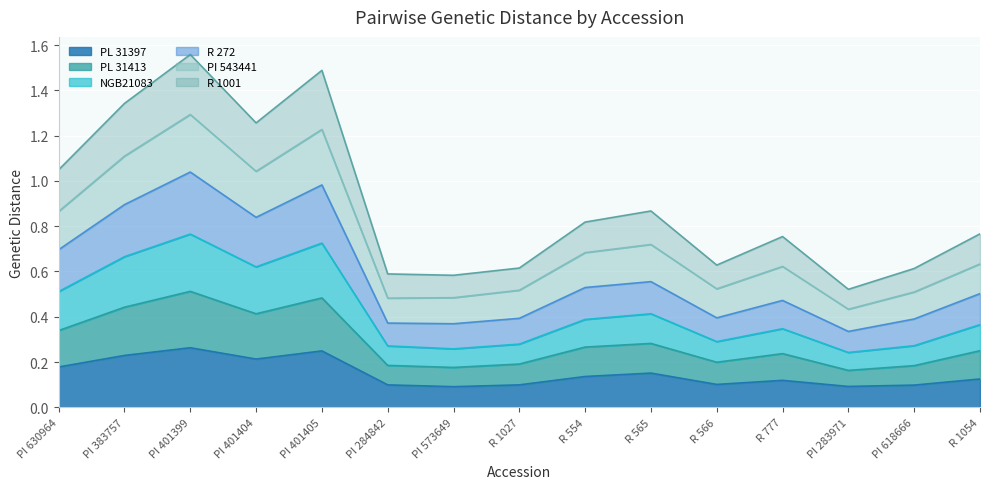

What is the maximum value shown in the chart?

1.6